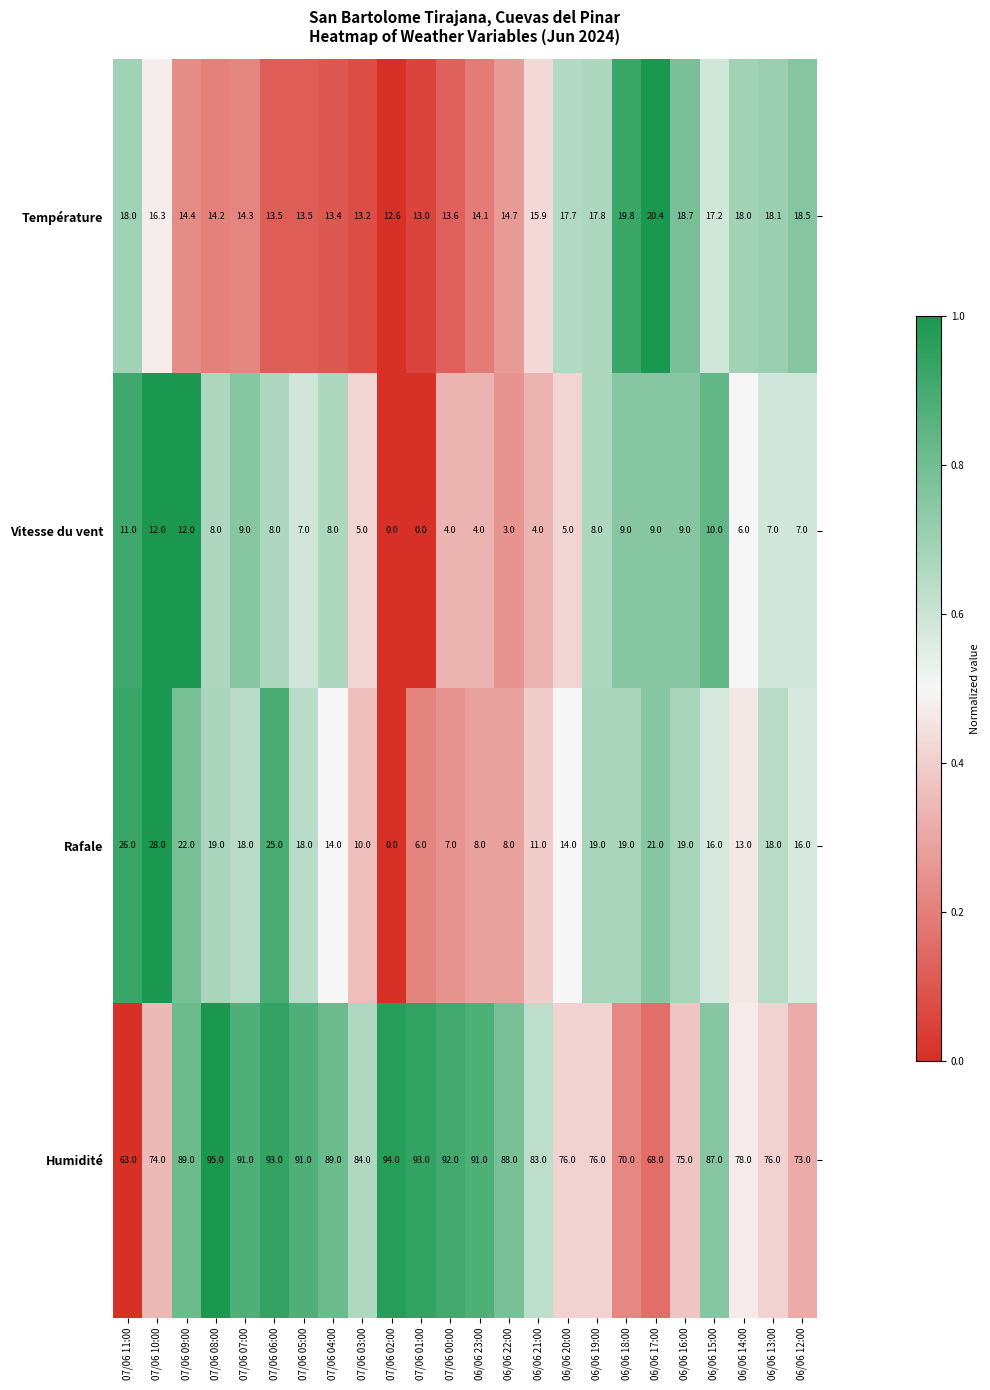

Which category has the highest value across all series?

07/06 08:00